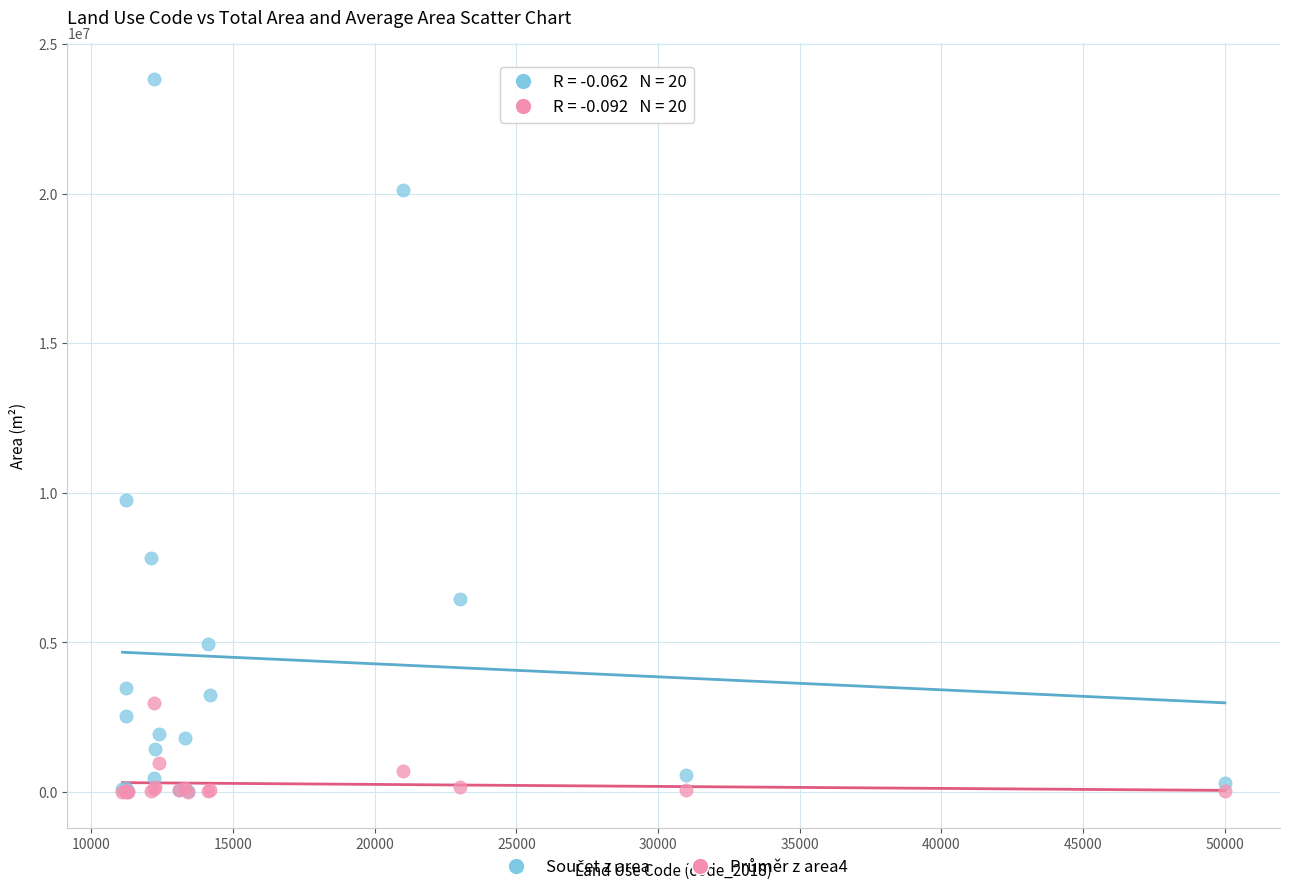

Across all series, what Y value is closest to 11924635?

9764283.4